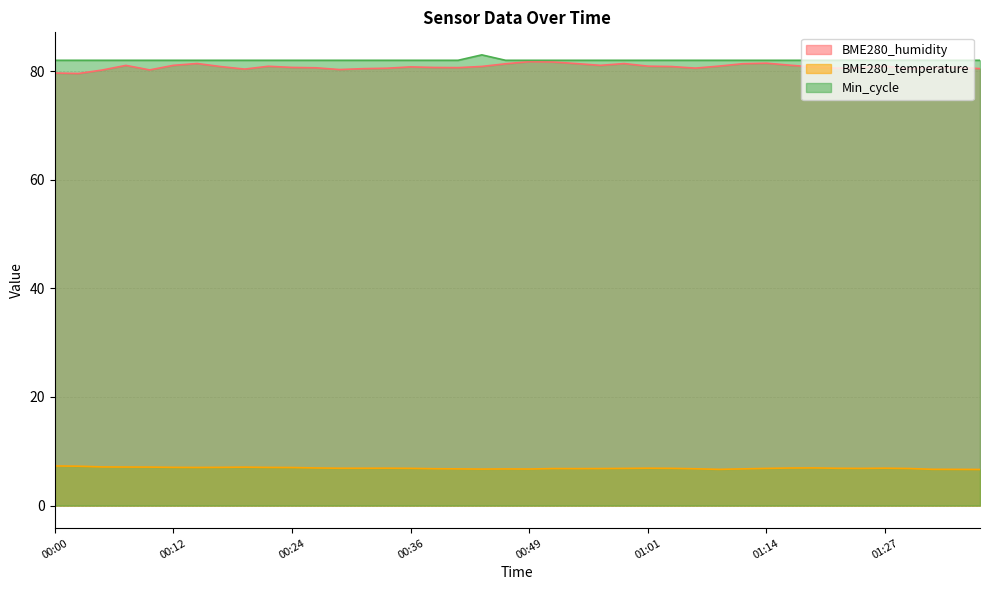

What is the lowest value of the Min_cycle series?

82.0